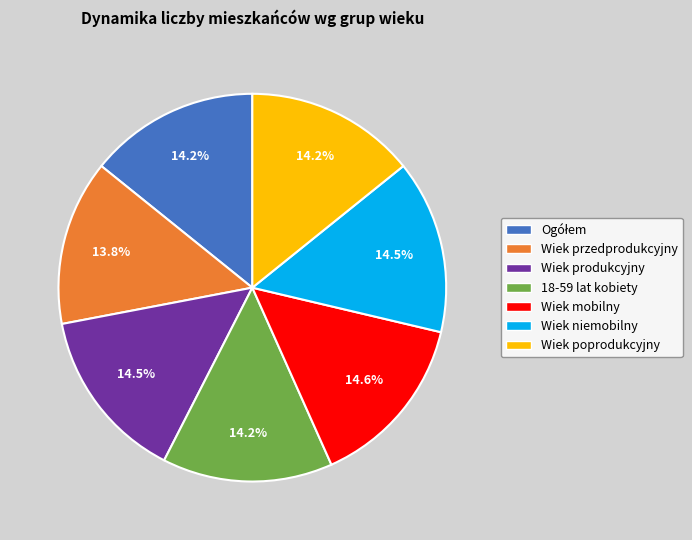

Does any single category account for the majority?

No